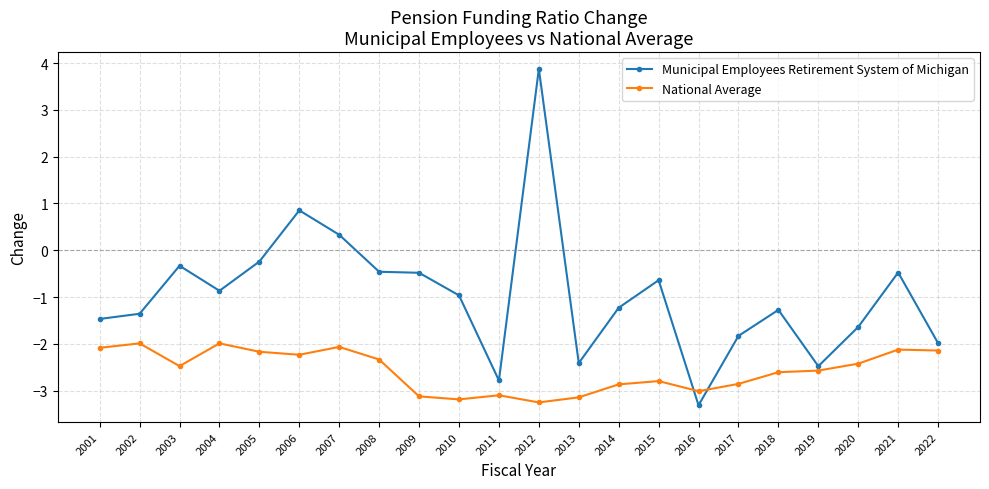

How many intersections are there between Municipal Employees Retirement System of Michigan and National Average?

2